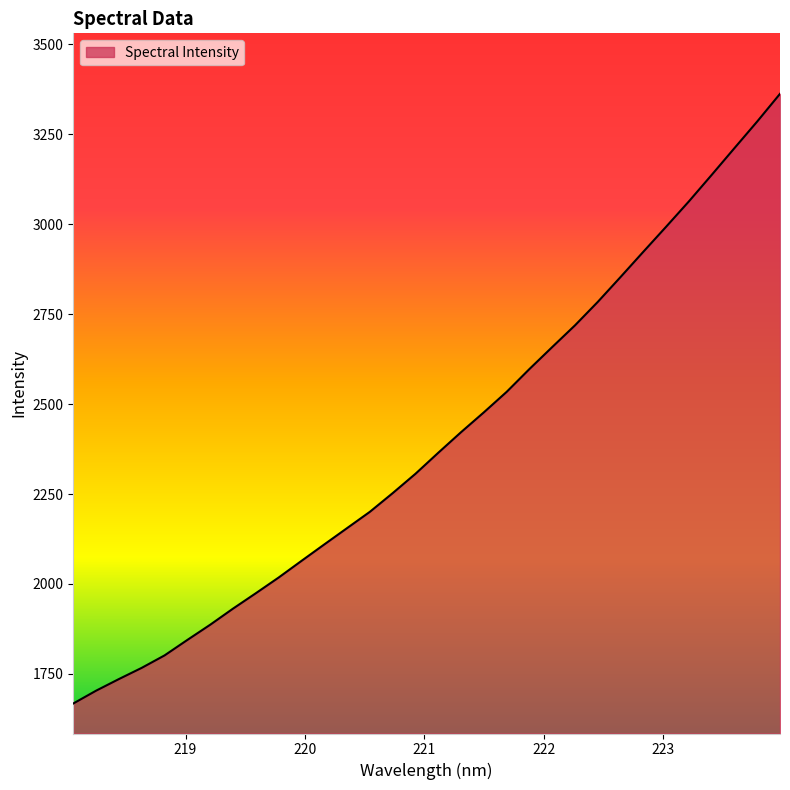

What is the difference between the maximum and minimum values?

1694.6